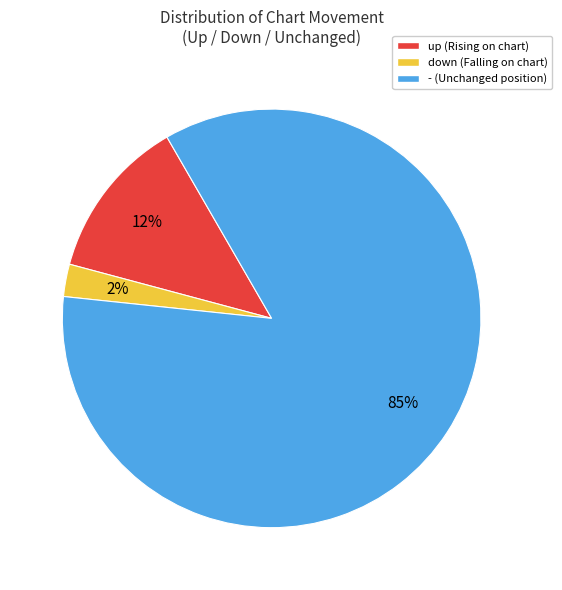

Which category has the smallest portion of the pie?

down